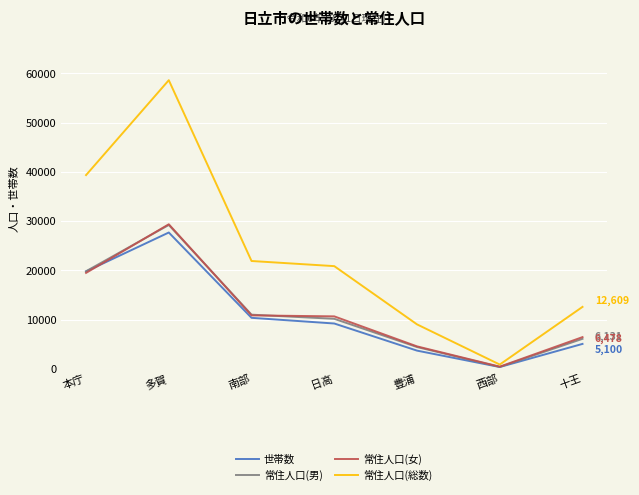

At which label does 常住人口(女) first exceed 10685?

本庁